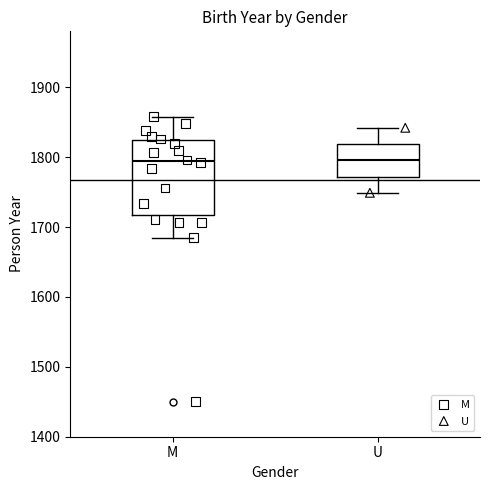

Where is the lower edge of the box for M on the y-axis? The values are not printed on the chart, so give them approximately, as read against the axis.

1720